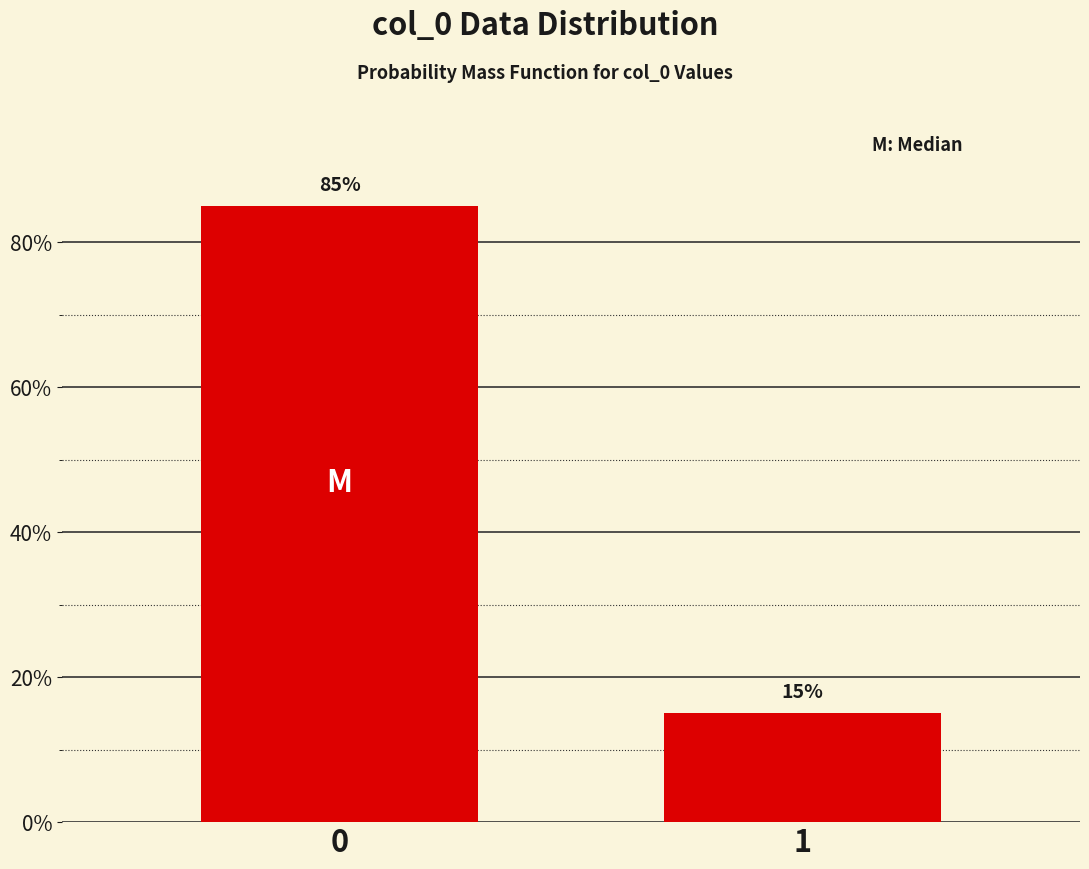

Reading left to right, extract all data points from this chart.

85	15